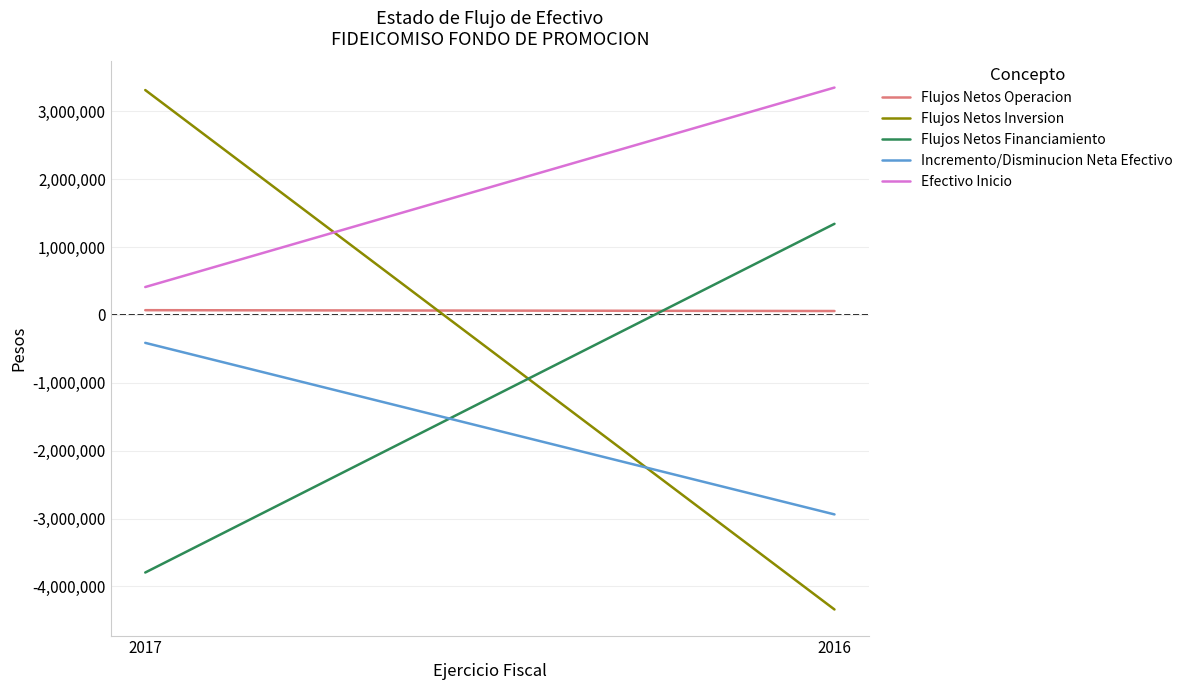

What are all the series names shown in the legend?

Flujos Netos Operacion, Flujos Netos Inversion, Flujos Netos Financiamiento, Incremento/Disminucion Neta Efectivo, Efectivo Inicio